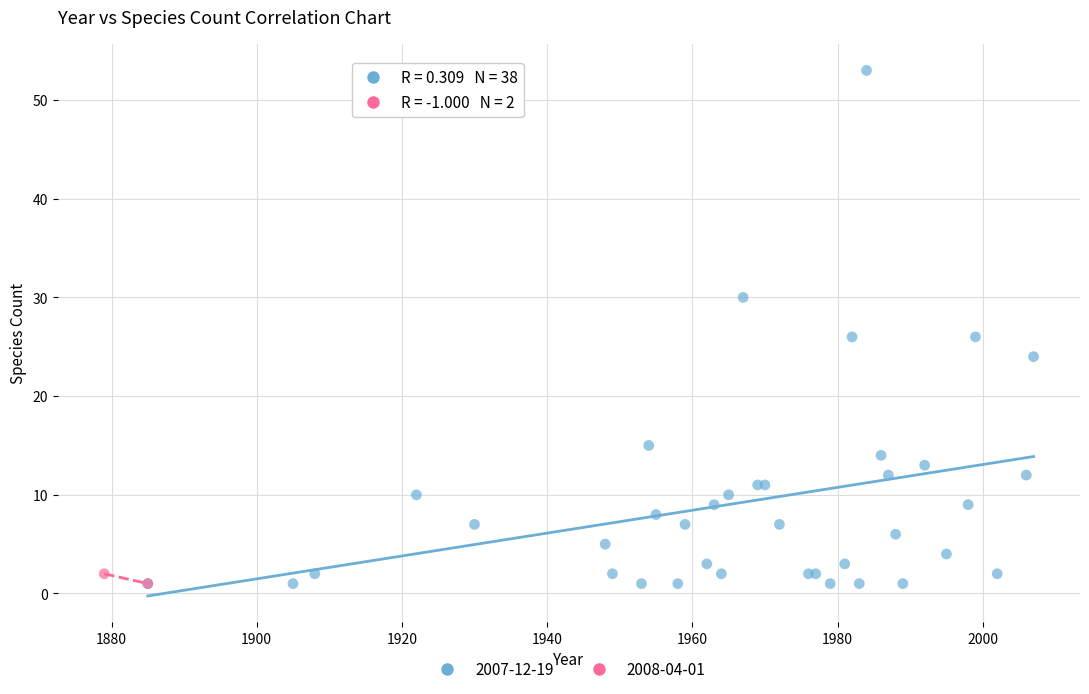

What are all the series names shown in the legend?

2007-12-19, 2008-04-01